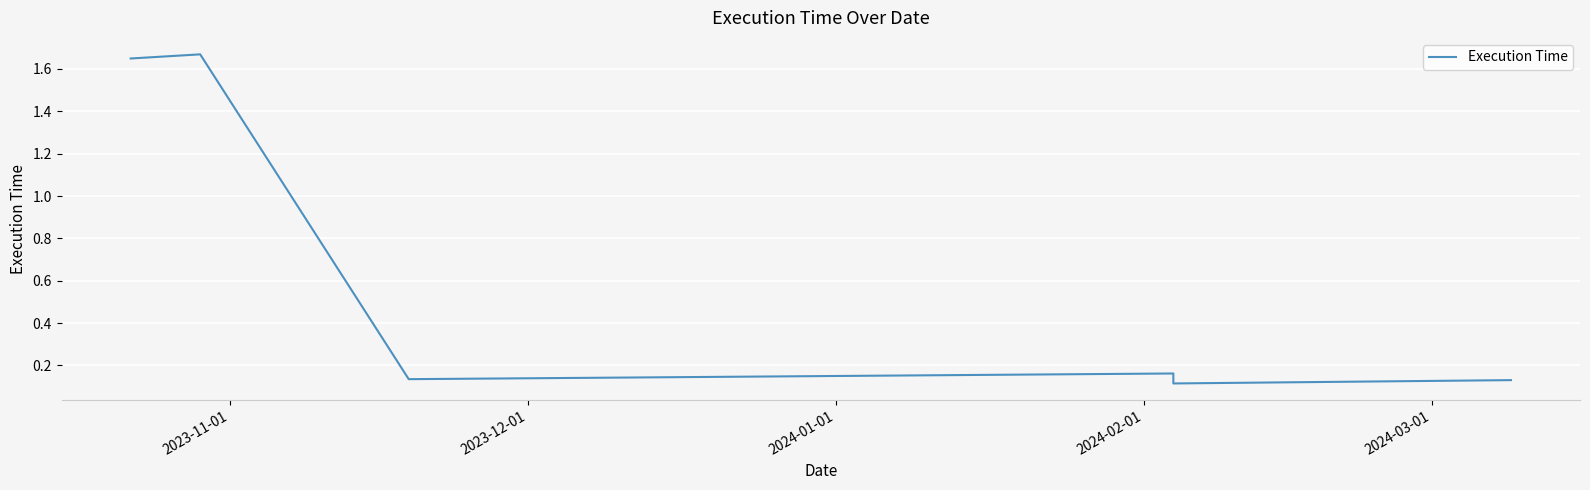

True or false: there are more than 0 points higher than both neighbors.

True